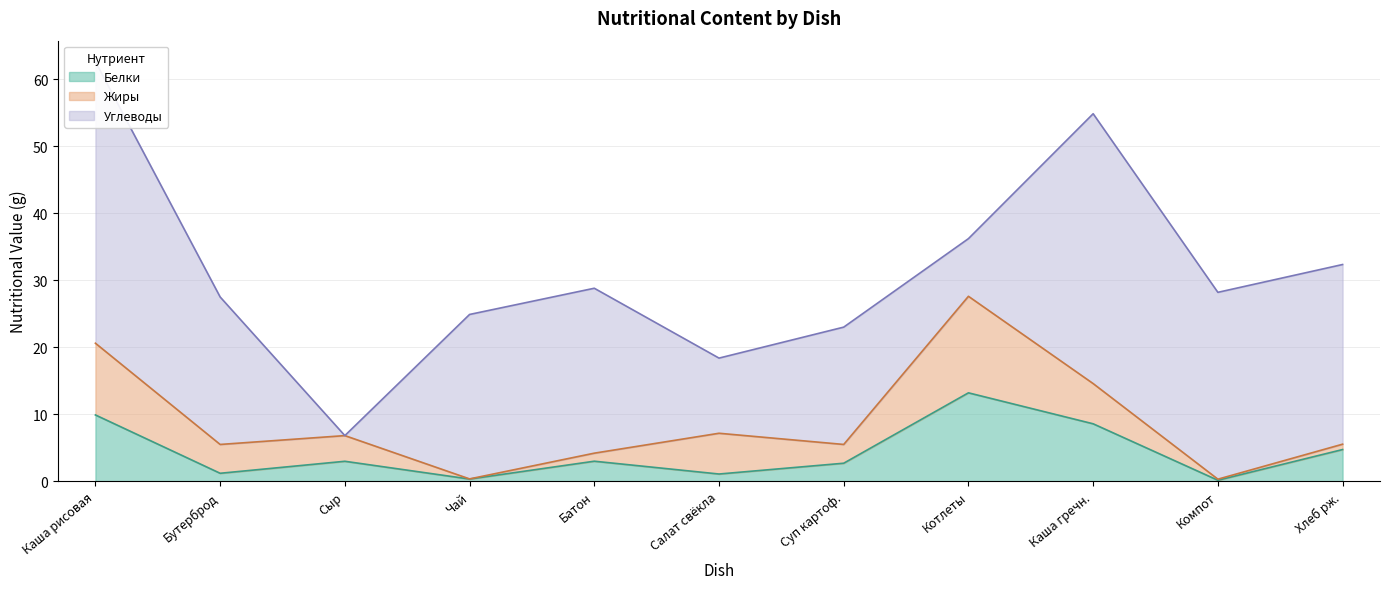

How many interior local valleys does the Белки series have?

4